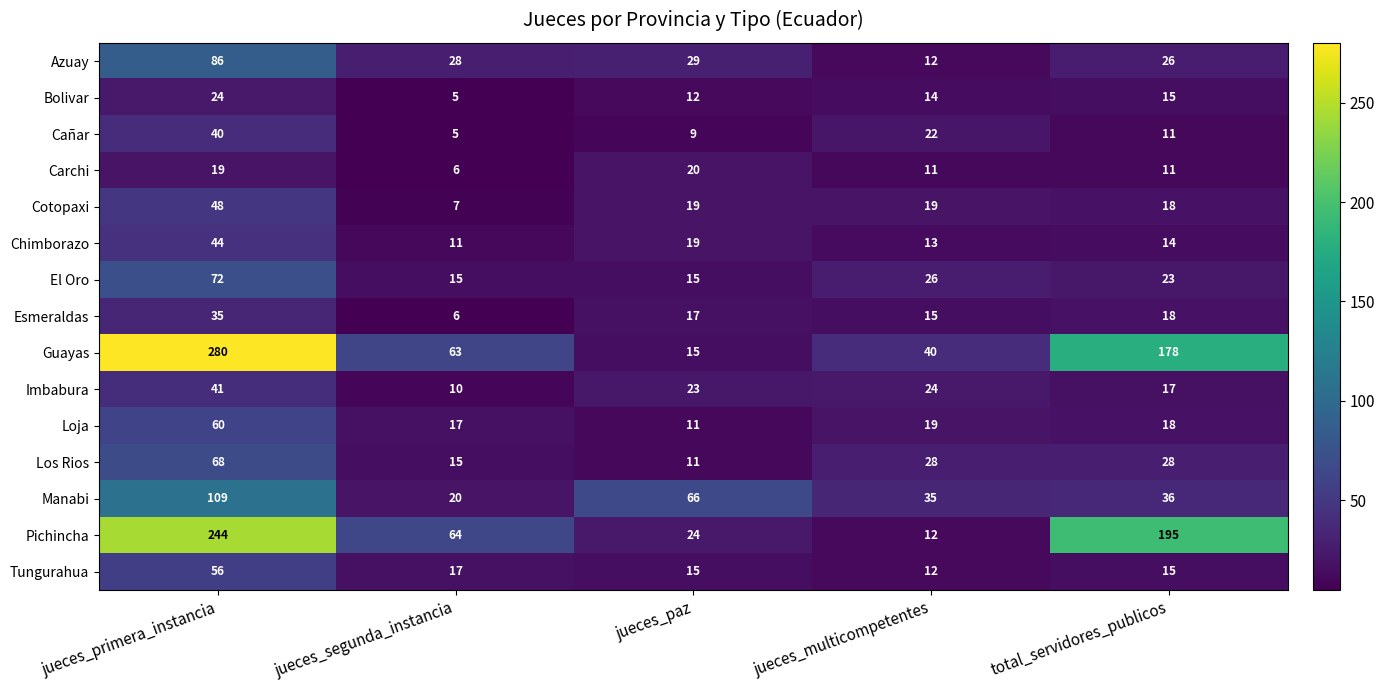

What is the approximate value of Chimborazo at total_servidores_publicos?

14